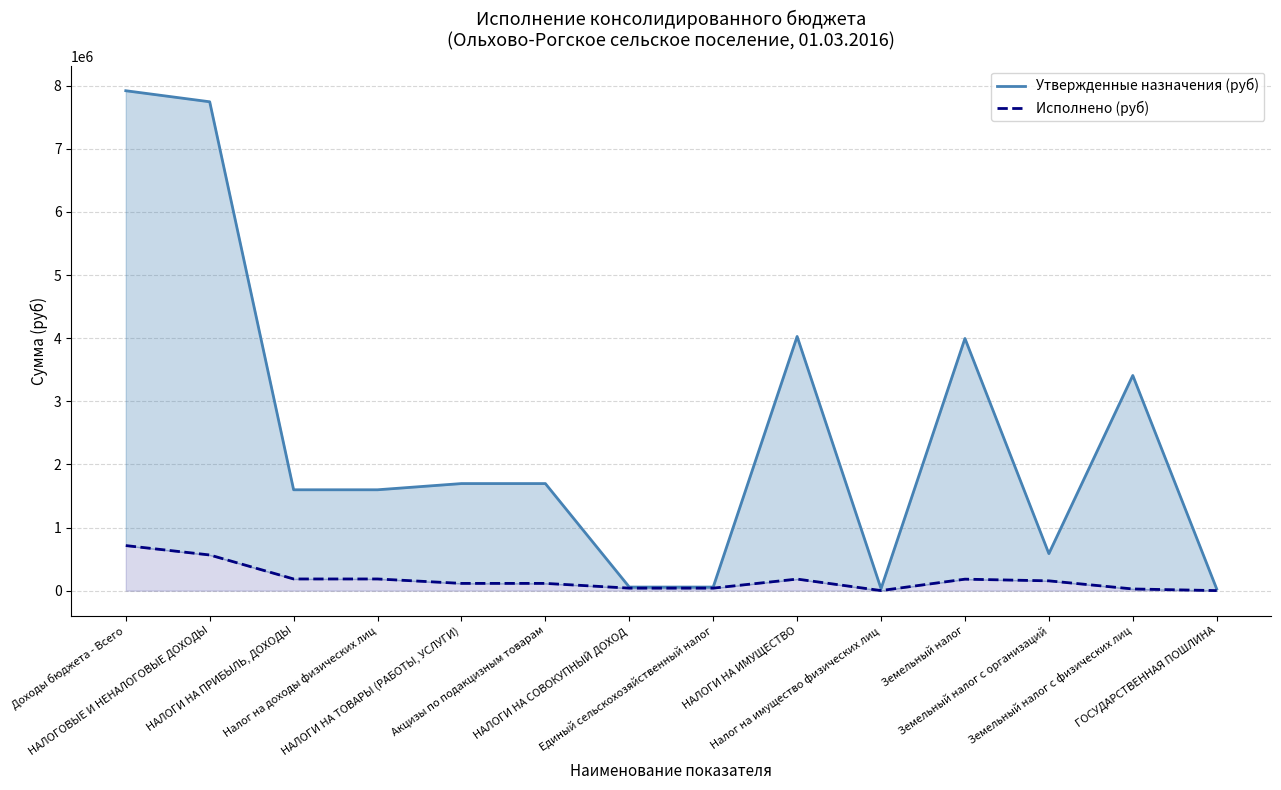

Reading left to right, transcribe all the data shown in this chart.

Утвержденные назначения (руб): 7919800.0	7744800.0	1597900.0	1597900.0	1696300.0	1696300.0	56800.0	56800.0	4026800.0	31500.0	3995300.0	586300.0	3409000.0	26900.0
Исполнено (руб): 713967.7	565167.7	185097.6	185097.6	114854.9	114854.9	39809.0	39809.0	183186.5	1244.4	181942.1	155221.5	26720.7	700.0